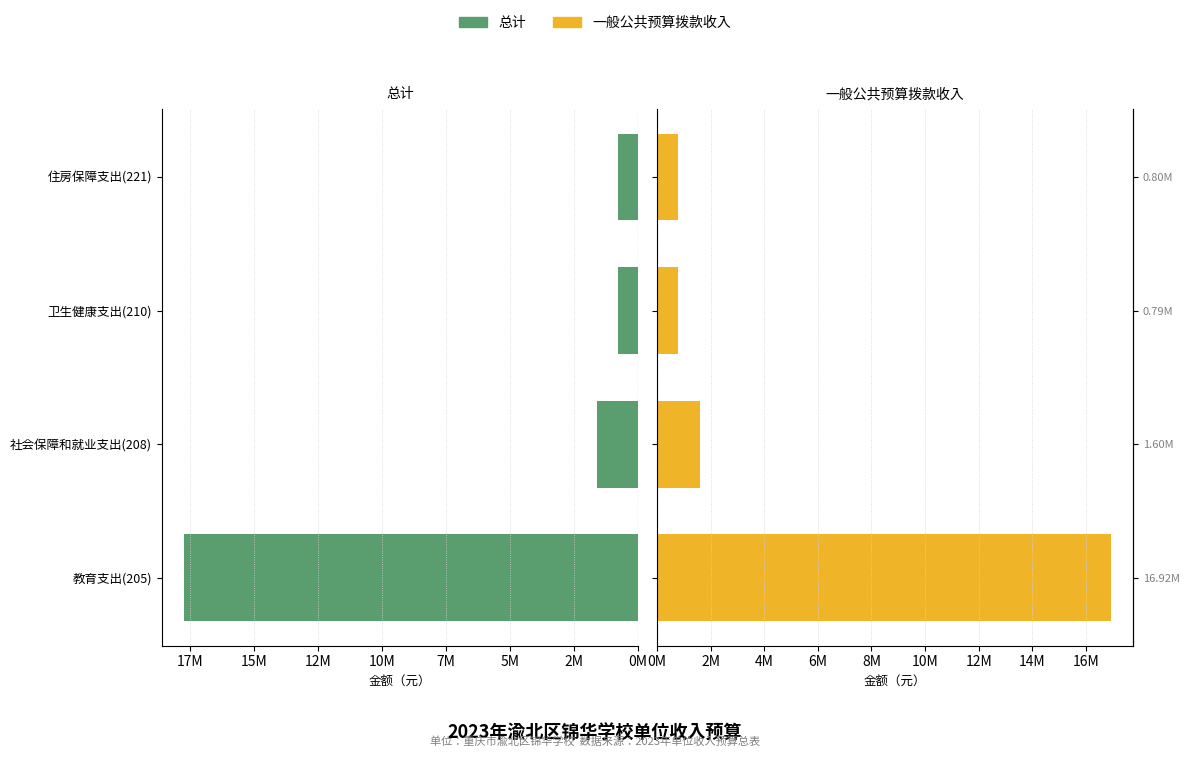

The value of 总计 at 社会保障和就业支出(208) is 568367.4. True or false?

False